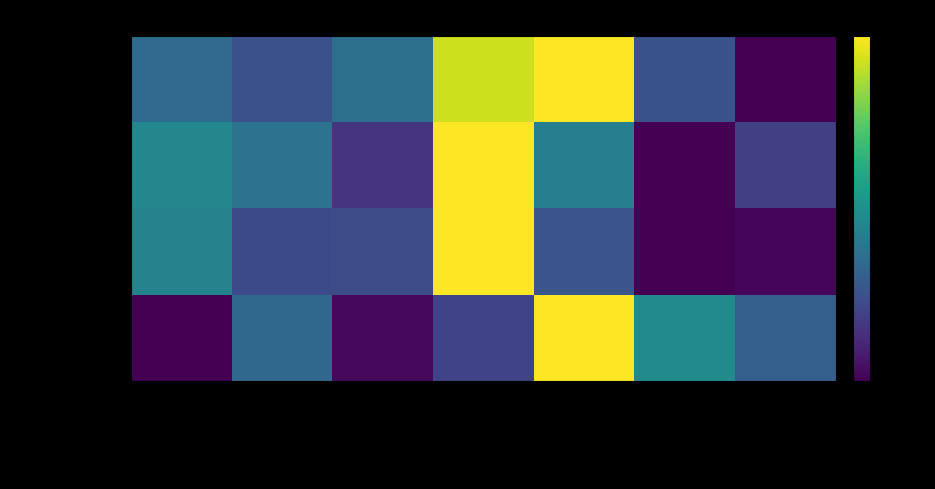

Reading left to right, what are all the values shown in this chart?

Калорийность: Школьное молоко=41.8	Кондитерские изделия=29.6	Суп из овощей=44.4	Тефтели мясные=110.7	Макаронные изделия=120.0	Компот=30.0	Хлеб ржано-пшеничный=0.0
Белки: Школьное молоко=55.3	Кондитерские изделия=45.8	Суп из овощей=17.9	Тефтели мясные=120.0	Макаронные изделия=51.5	Компот=0.0	Хлеб ржано-пшеничный=22.9
Жиры: Школьное молоко=53.6	Кондитерские изделия=27.1	Суп из овощей=27.5	Тефтели мясные=120.0	Макаронные изделия=31.6	Компот=0.0	Хлеб ржано-пшеничный=2.1
Углеводы: Школьное молоко=0.0	Кондитерские изделия=40.1	Суп из овощей=2.5	Тефтели мясные=24.0	Макаронные изделия=120.0	Компот=57.5	Хлеб ржано-пшеничный=36.4